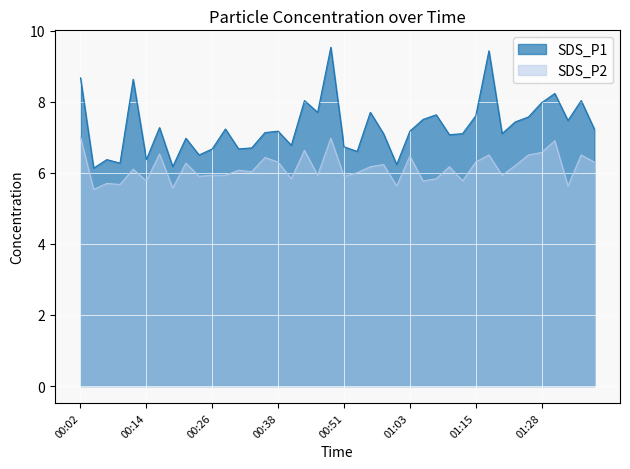

What is the difference between the highest and lowest values at 00:19?

0.6